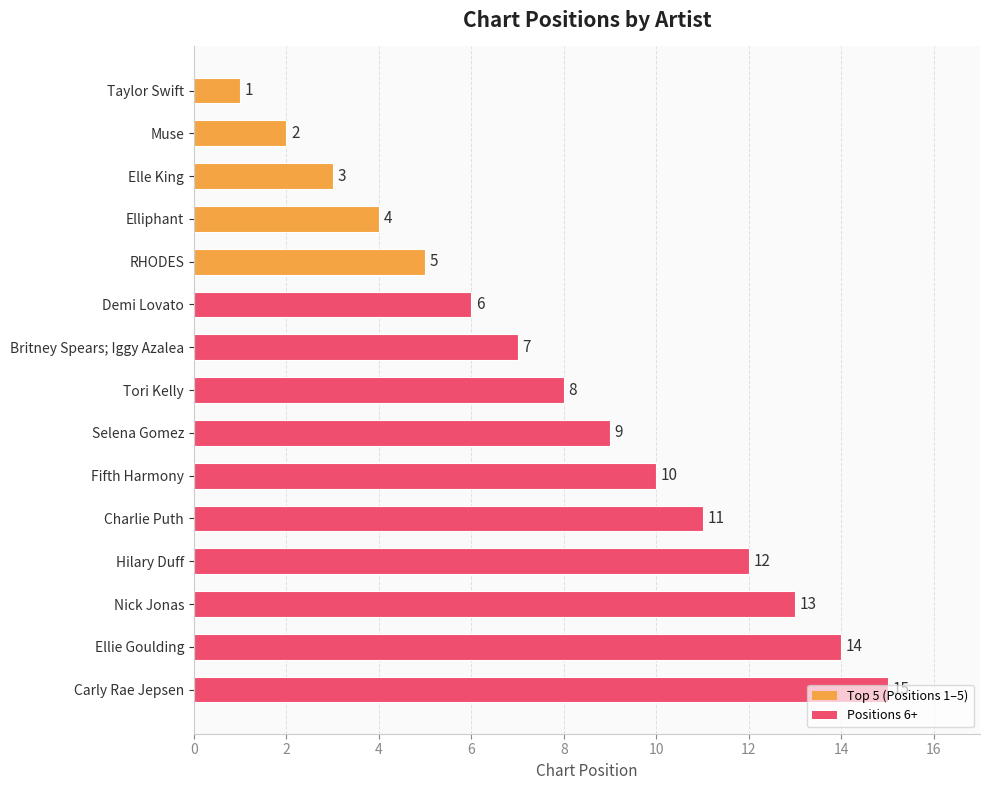

What is the change in value from Muse to Tori Kelly?

+6